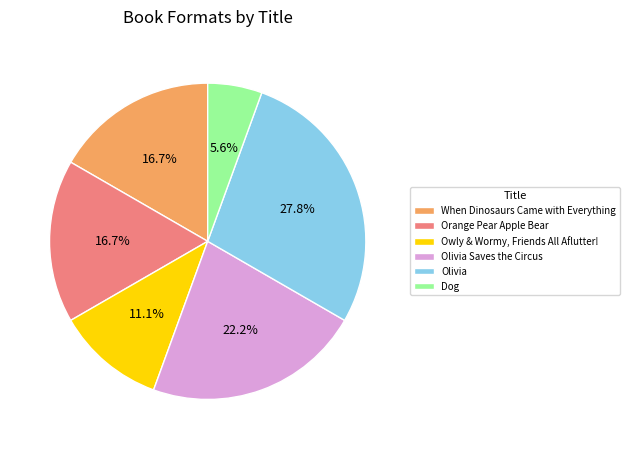

Does When Dinosaurs Came with Everything account for over 50% of the chart?

No